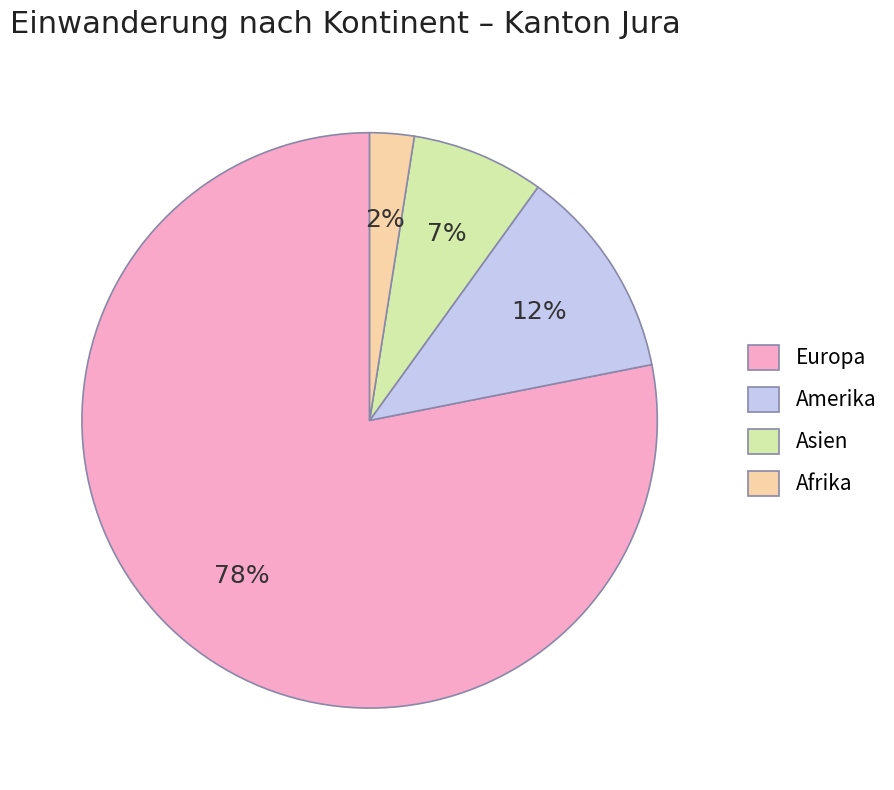

To the nearest percent, what is the average slice percentage?

25%